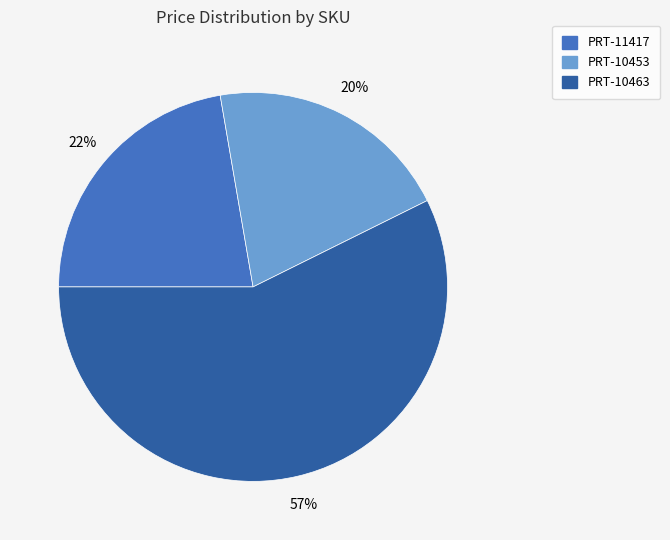

To the nearest percent, what percentage of the pie is PRT-11417?

22%